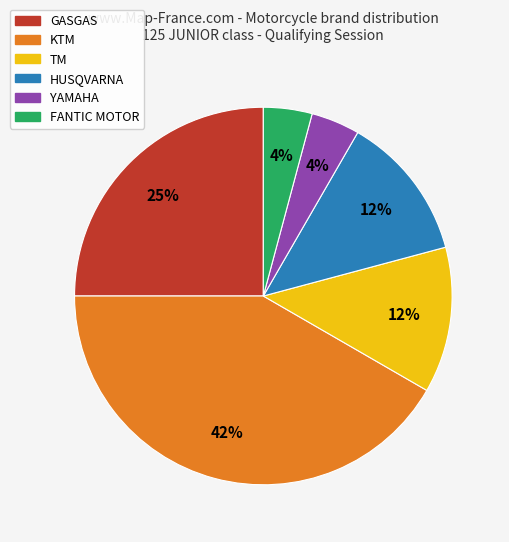

To the nearest percent, what percentage of the pie is GASGAS?

25%